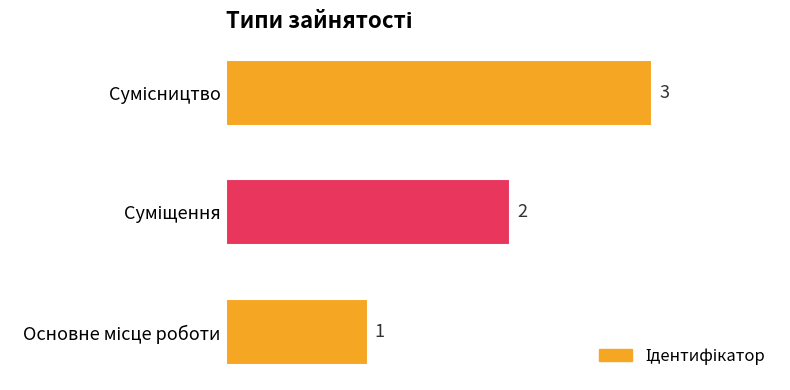

How many distinct data groups are displayed?

1